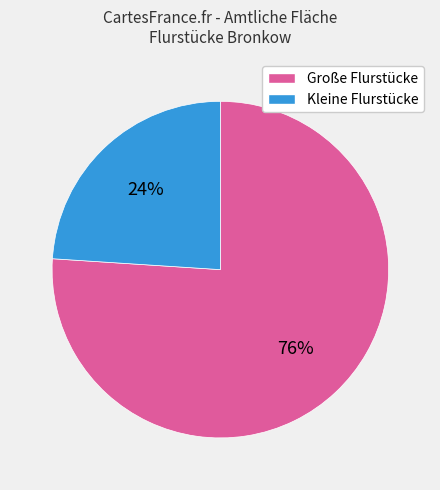

Do Große Flurstücke and Kleine Flurstücke together represent more than half of the pie?

Yes